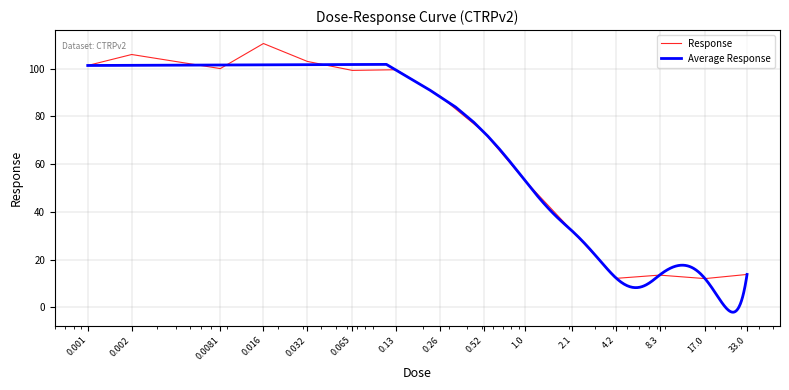

Count the number of values greater than 88.

8